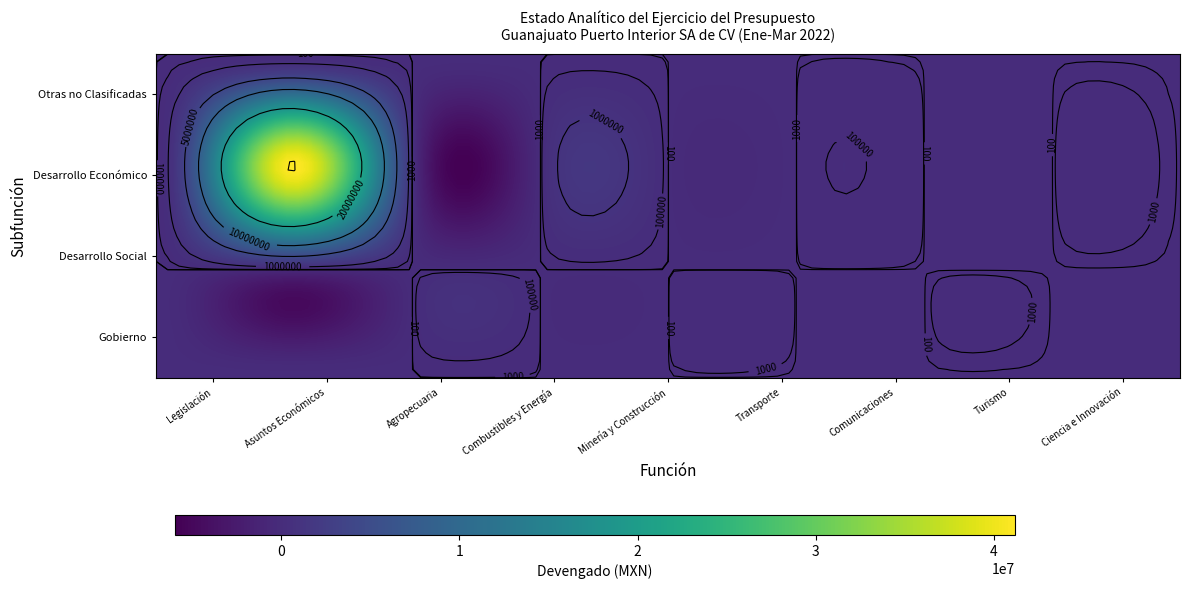

Between Asuntos Económicos and Combustibles y Energía, which series saw the biggest shift?

Desarrollo Económico